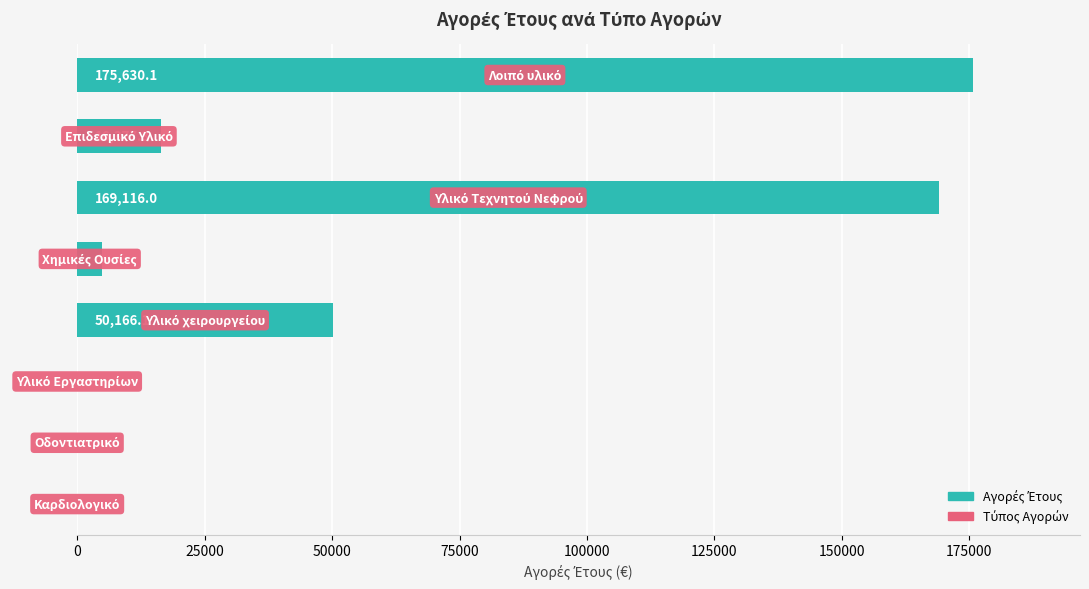

What is the maximum value shown in the chart?

175630.1